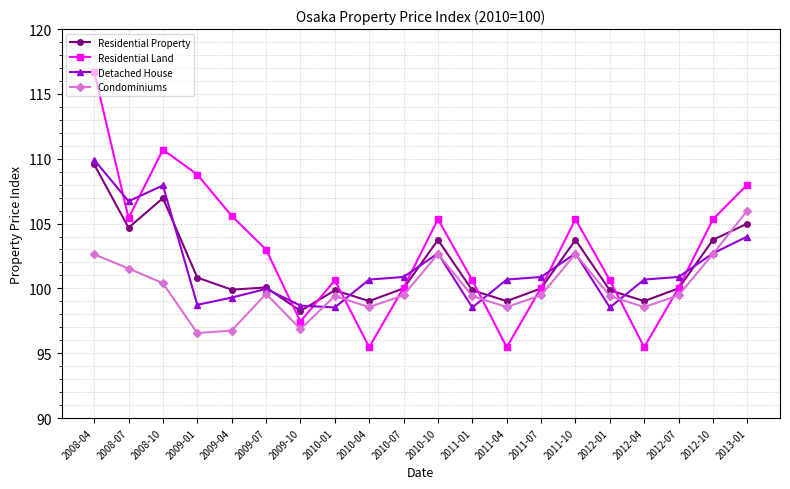

The value of Residential Land at 2009-04 is 105.6. True or false?

True